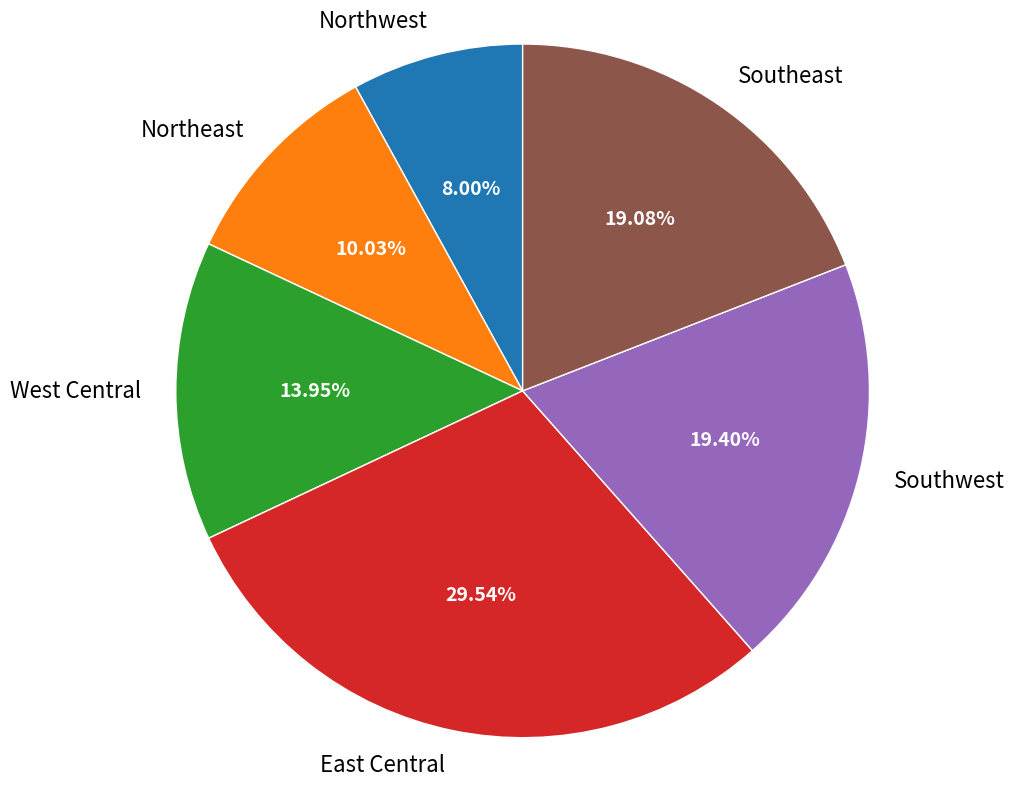

Between Southeast and Northwest, which is larger?

Southeast